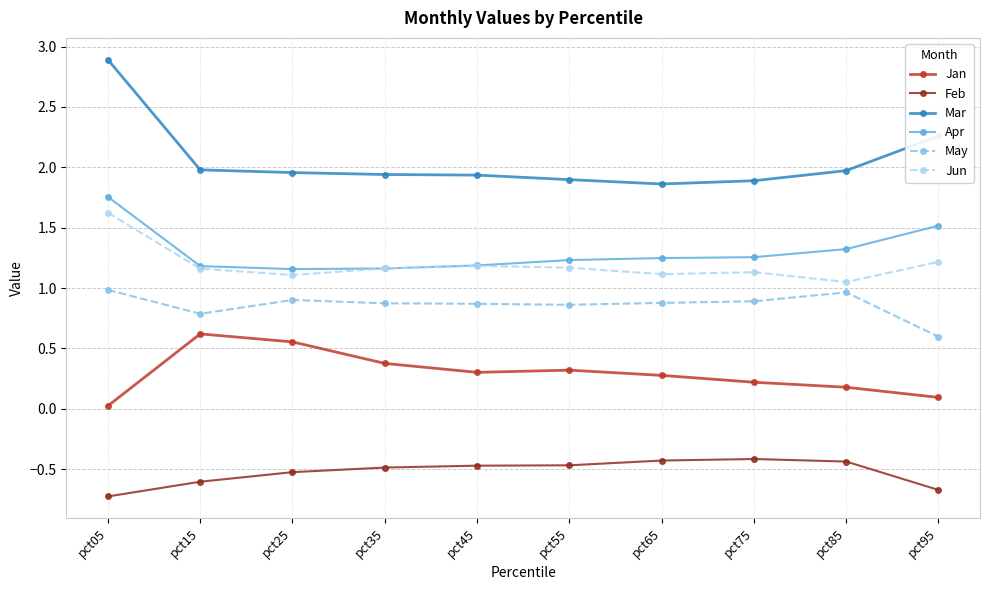

At which category is the sum across all series the highest?

pct05